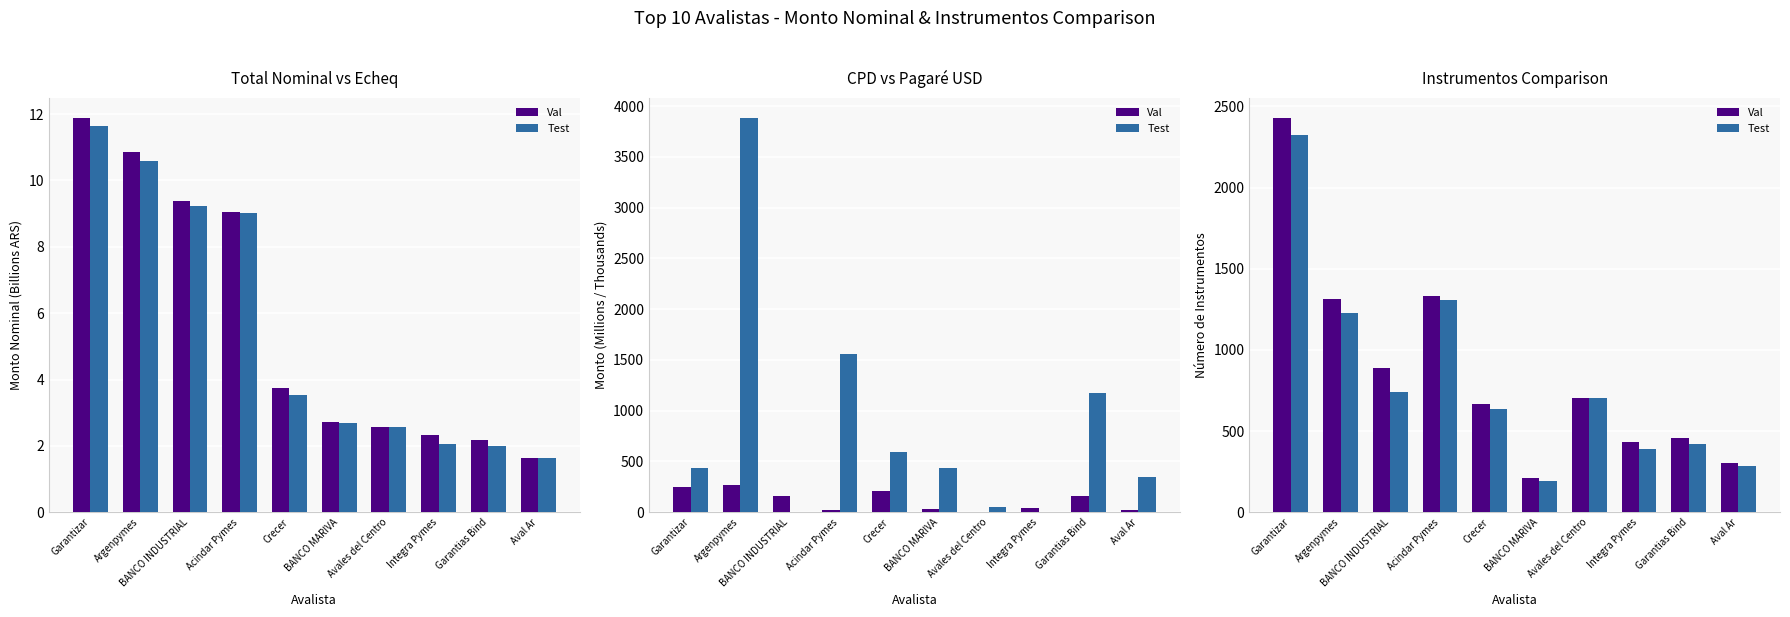

What is the maximum value shown in the chart?

2431